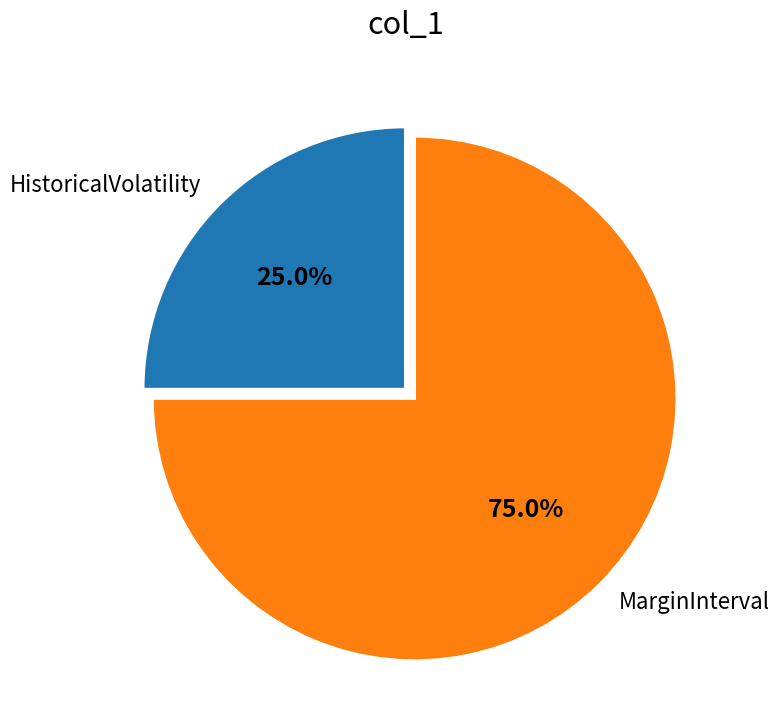

True or false: MarginInterval accounts for 75% of the total.

True